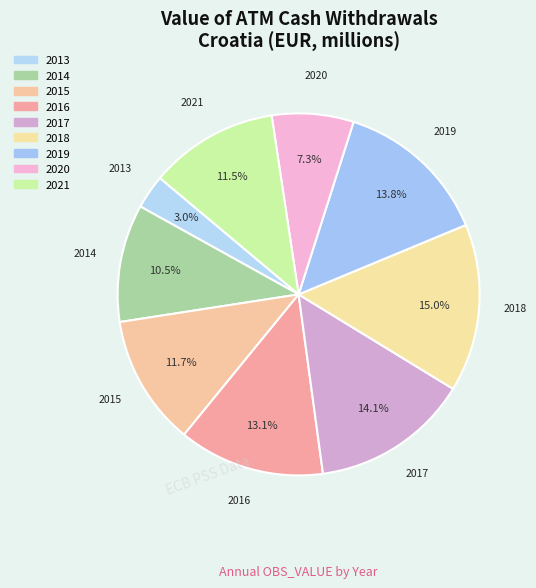

How many slices are in this pie chart?

9